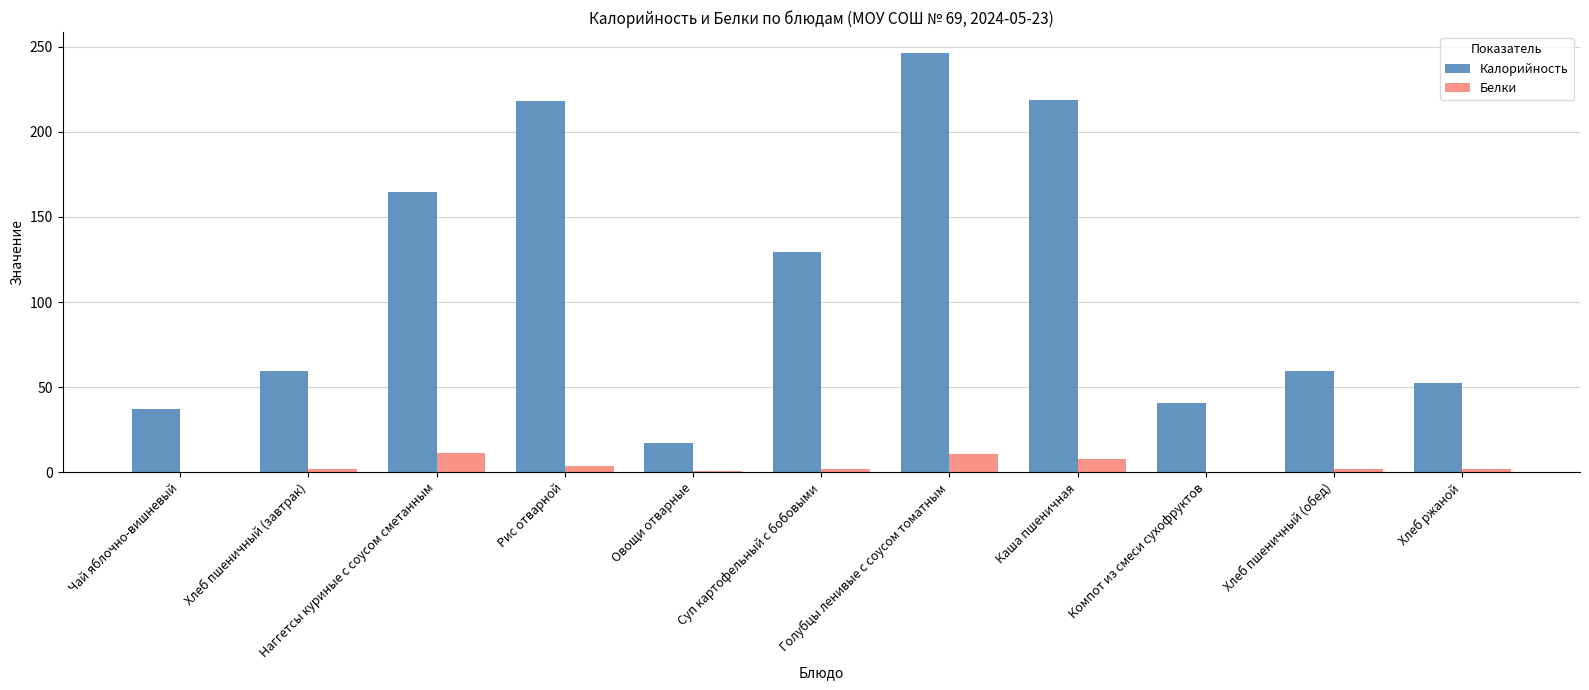

Which series has the largest total across all categories?

Калорийность